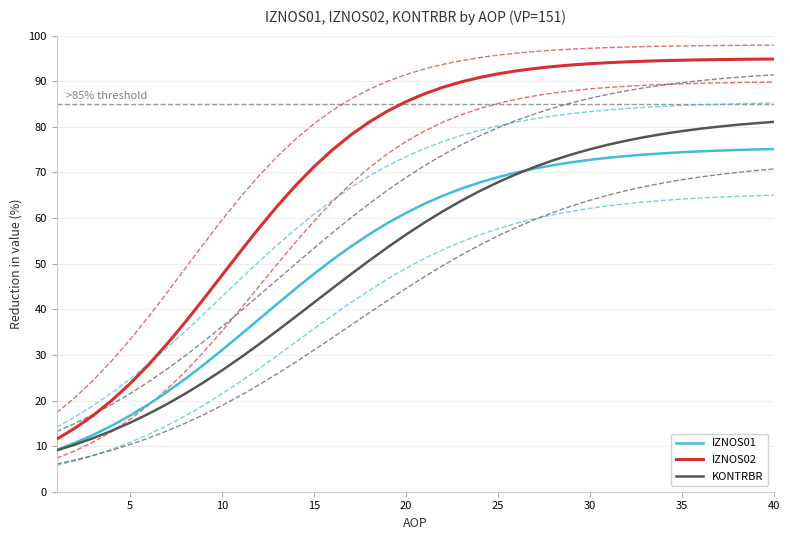

What are all the series names shown in the legend?

IZNOS01, IZNOS02, KONTRBR